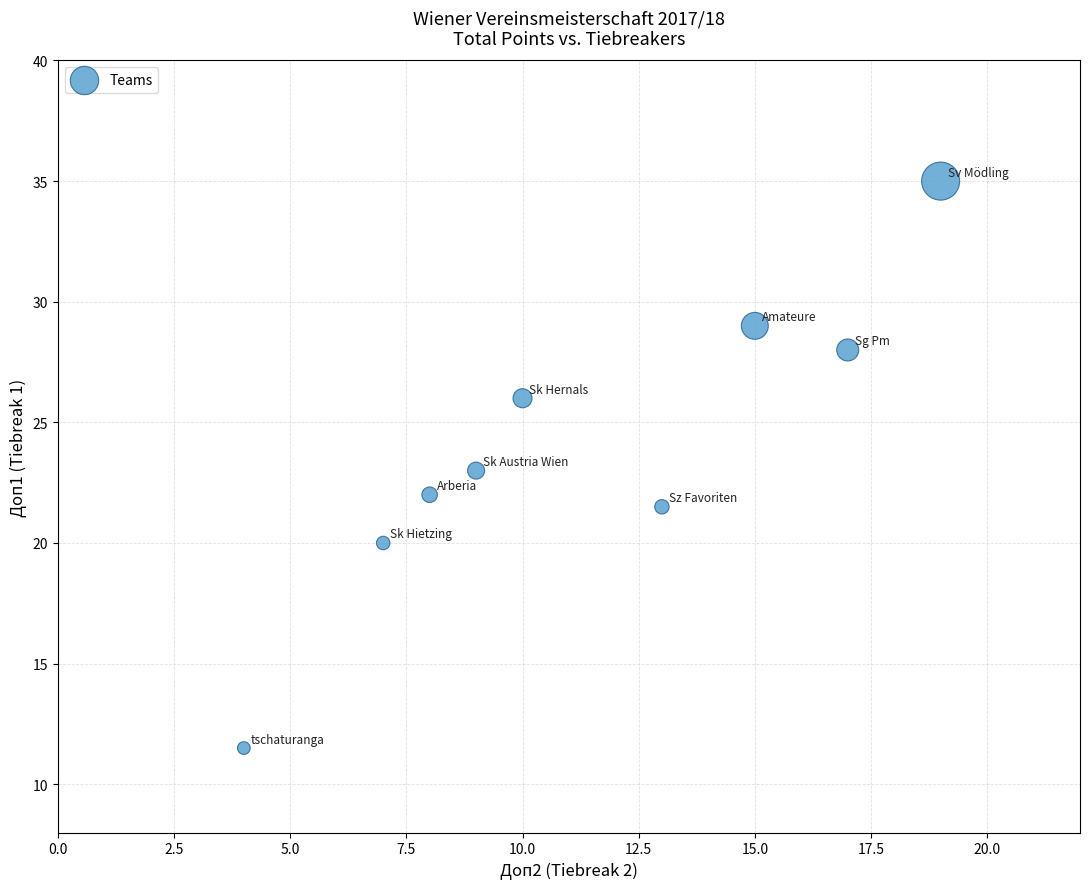

What is the range of Y values (max minus min)?

23.5